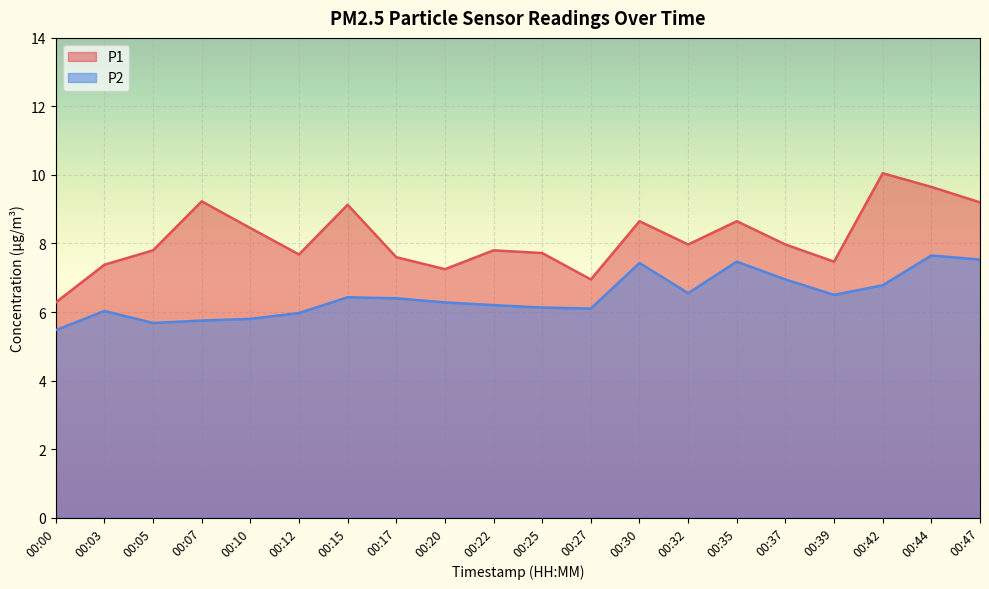

Which series has the largest range (max minus min)?

P1